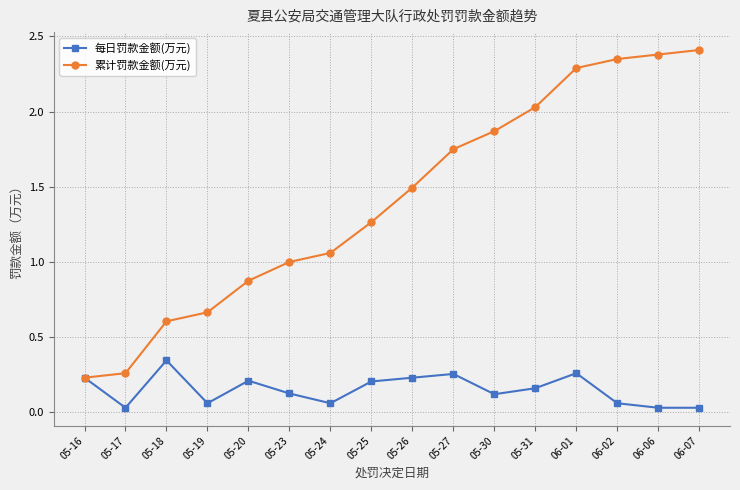

True or false: 累计罚款金额(万元) has a value of 0.4 at 05-18.

False